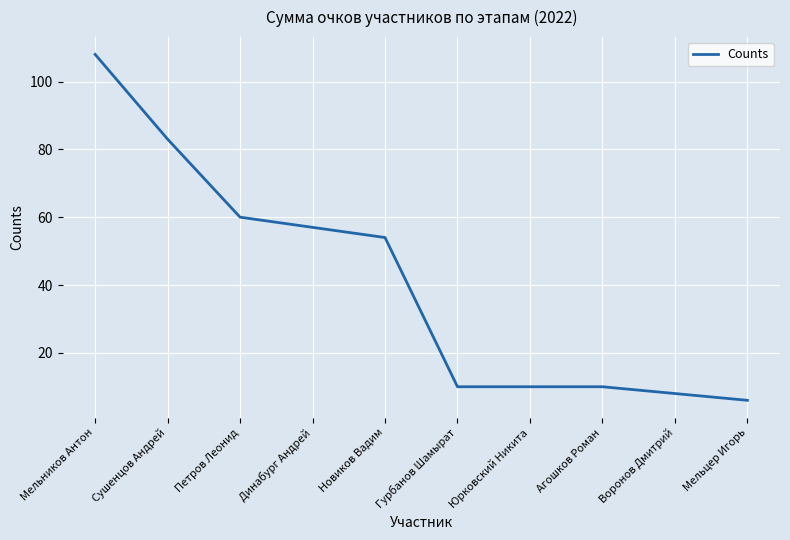

What position from the right is Петров Леонид?

8